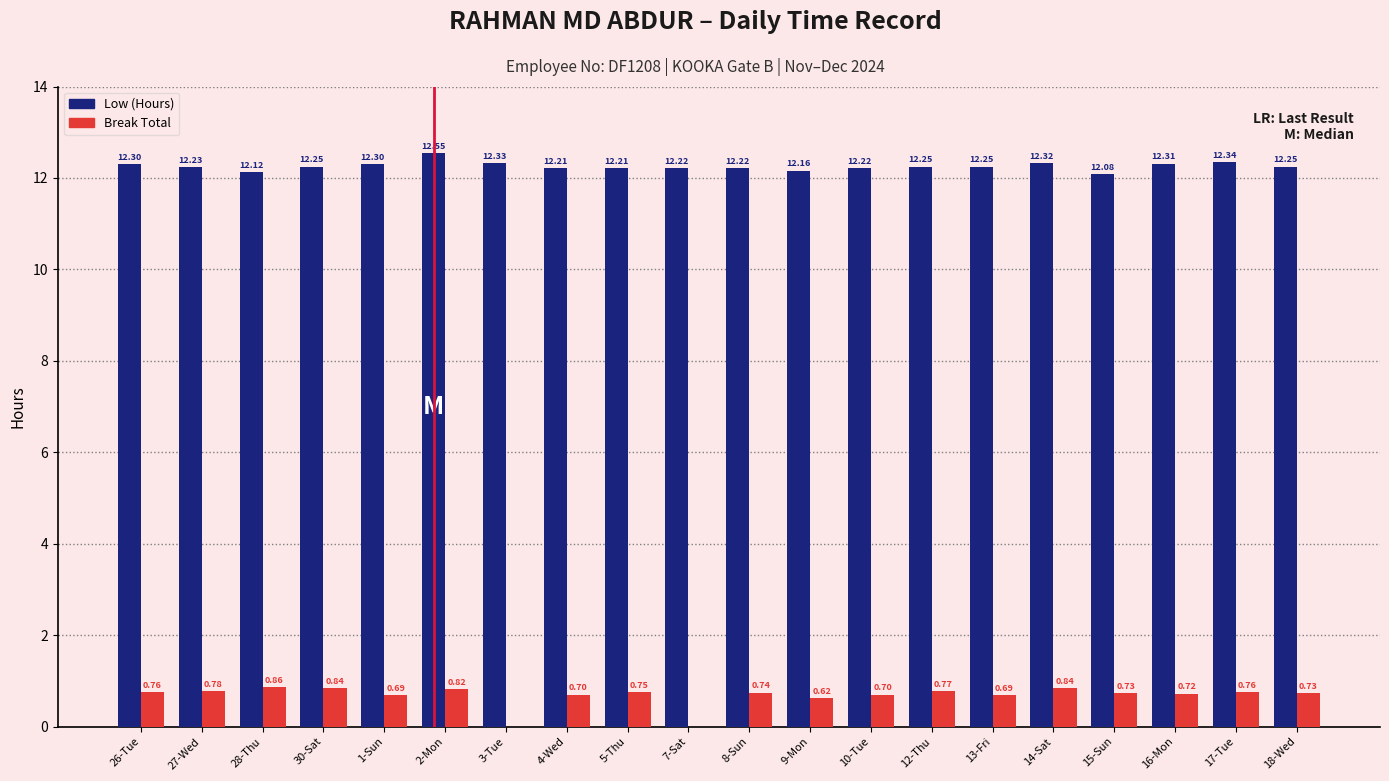

Which series has the largest total across all categories?

Low (Hours)